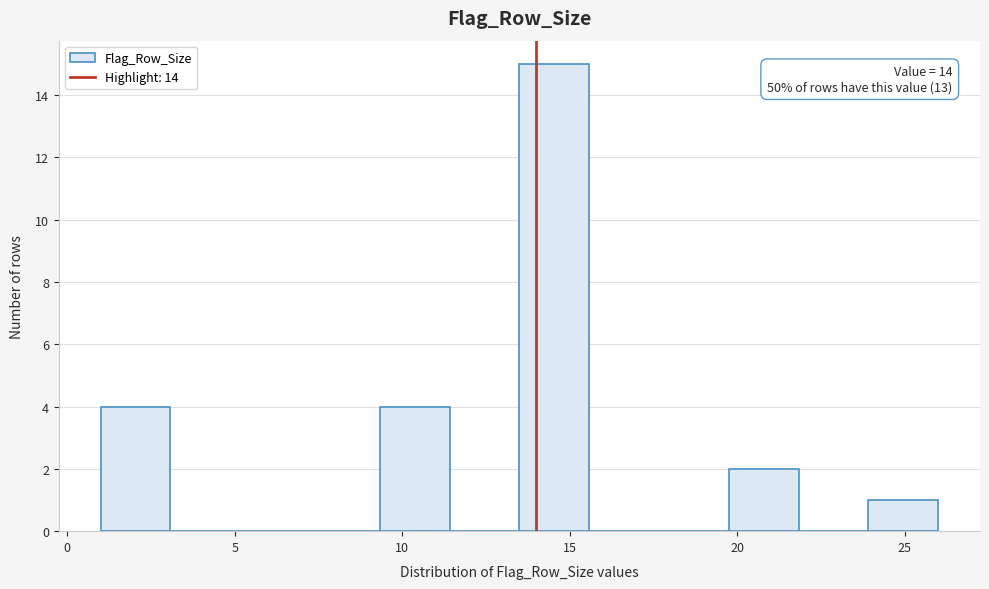

Which range on the x-axis has the tallest bar?

13.5 to 15.5